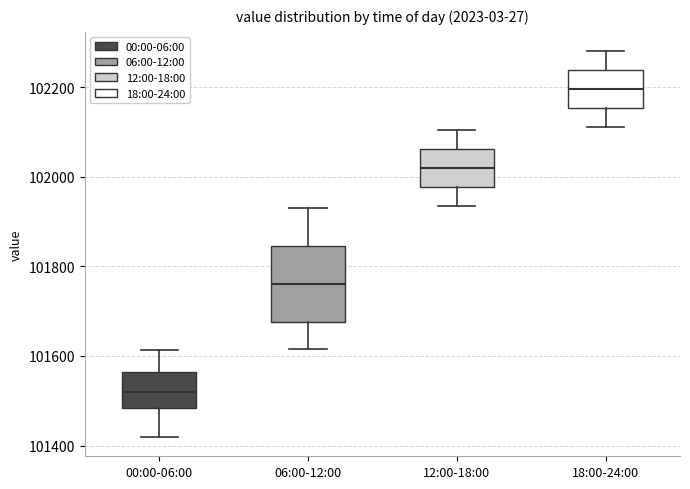

Where is the upper edge of the box for 18:00-24:00 on the y-axis? The values are not printed on the chart, so give them approximately, as read against the axis.

102240